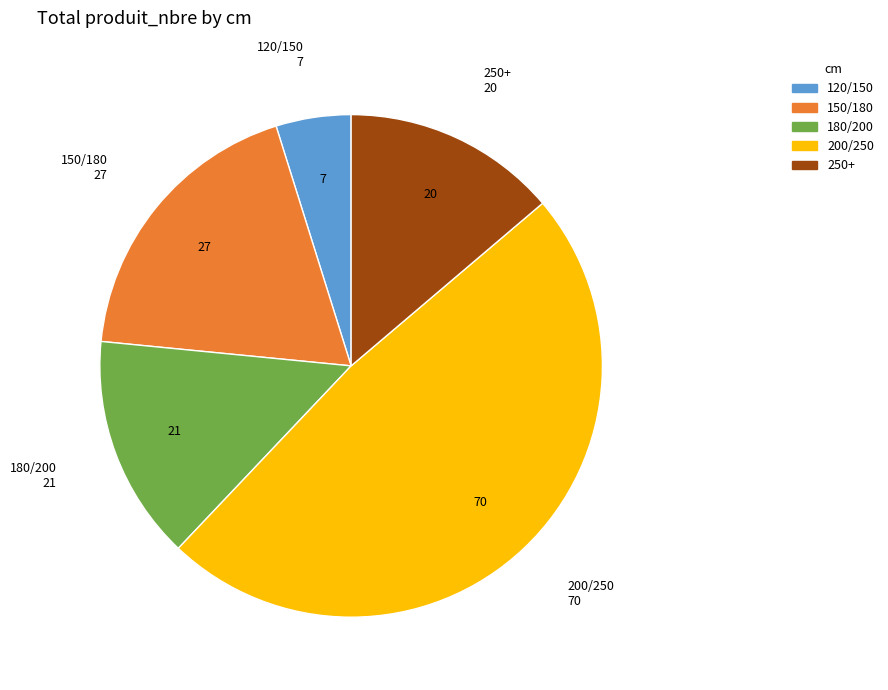

Which category has the smallest portion of the pie?

120/150